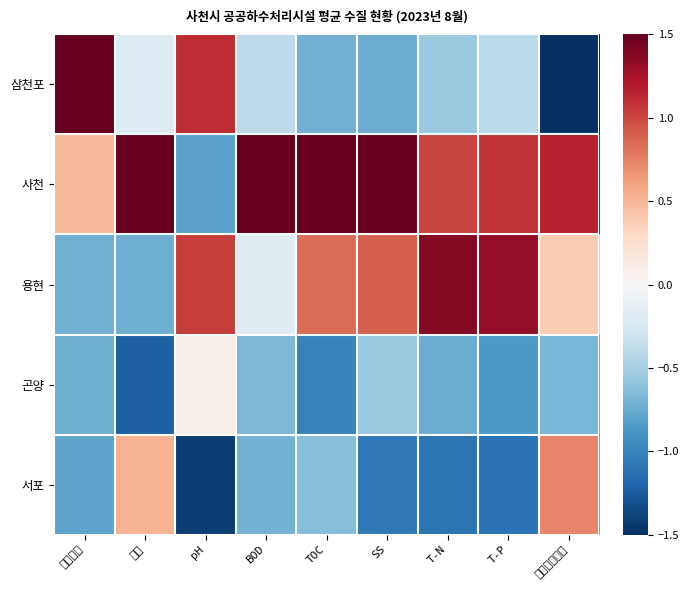

Rank the series by their maximum value, from lowest to highest.

곤양, 서포, 용현, 삼천포, 사천